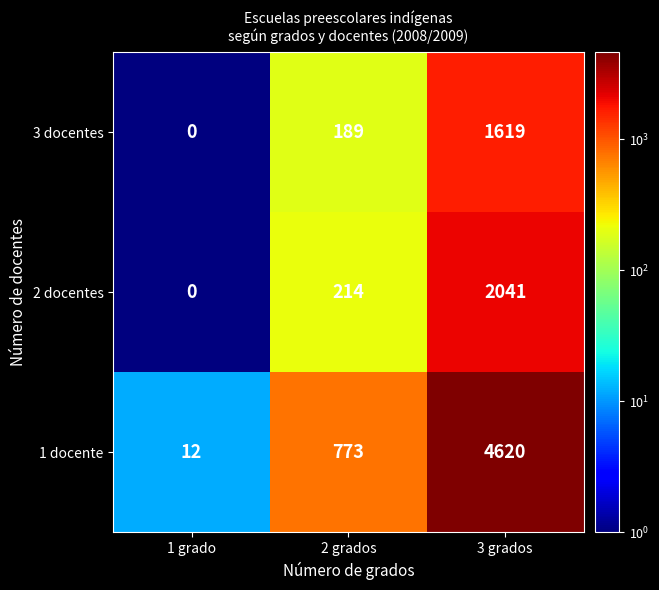

What is the difference between the maximum and minimum values in the 3 docentes series?

1619